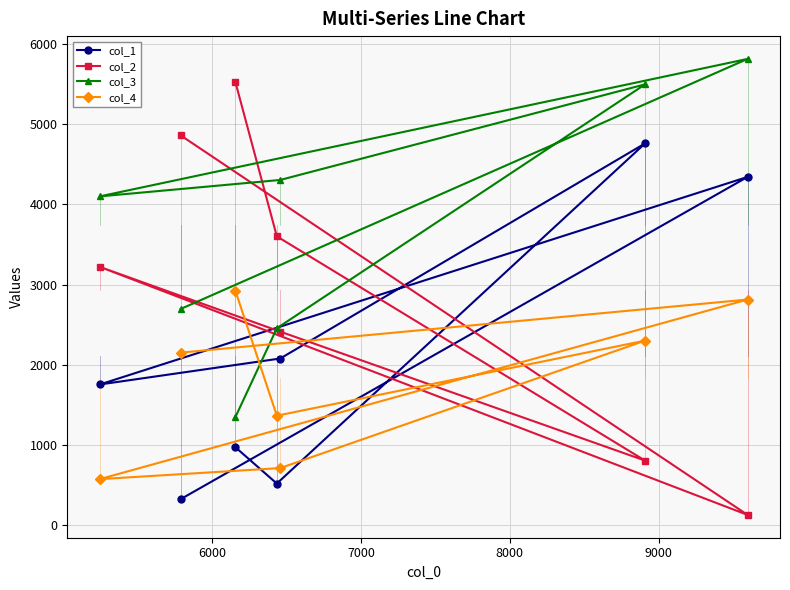

Count the number of categories in the chart.

7